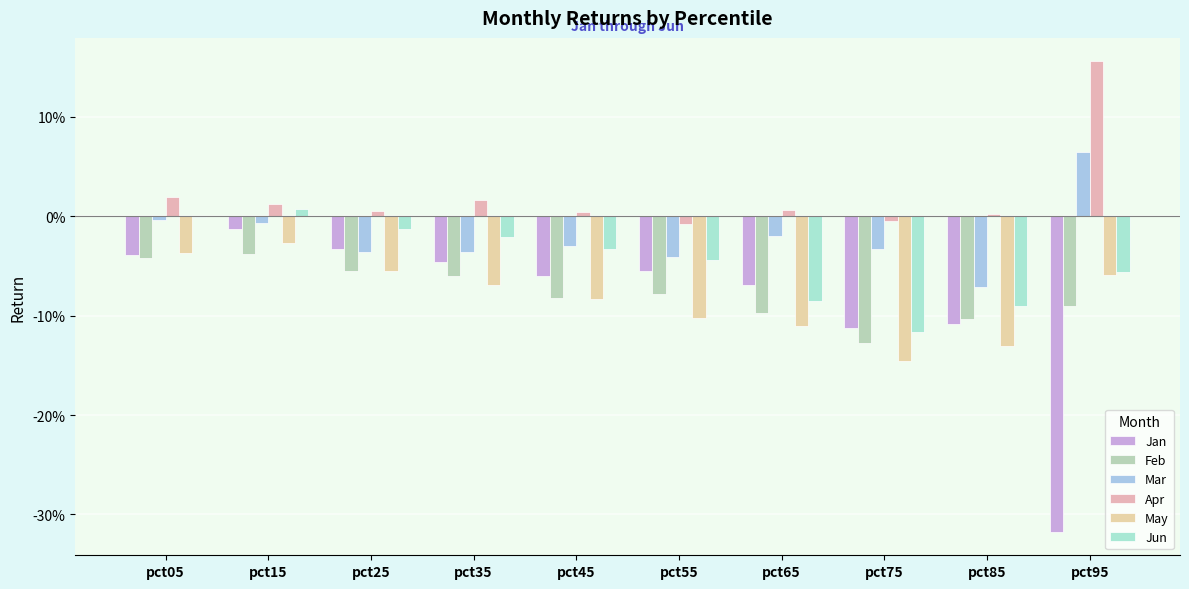

Are the bars grouped side by side (vs. stacked)?

Yes